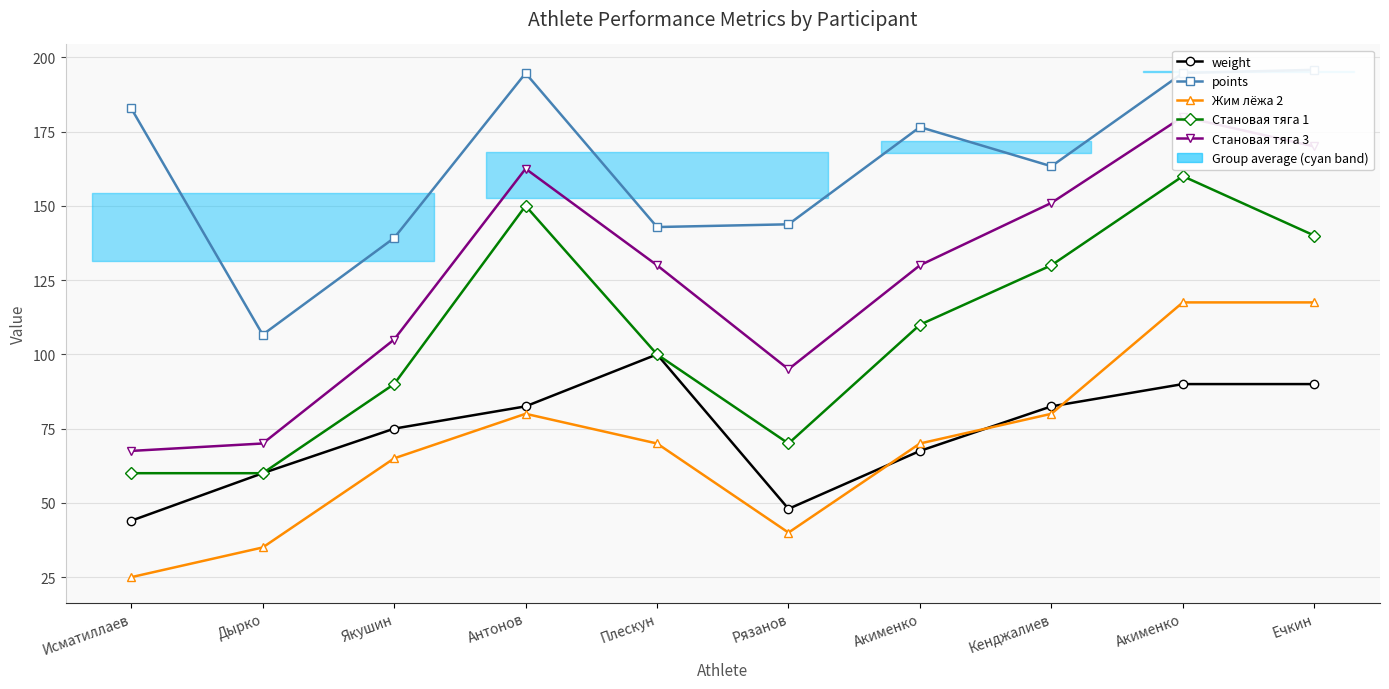

What is the minimum value shown in the chart?

25.0